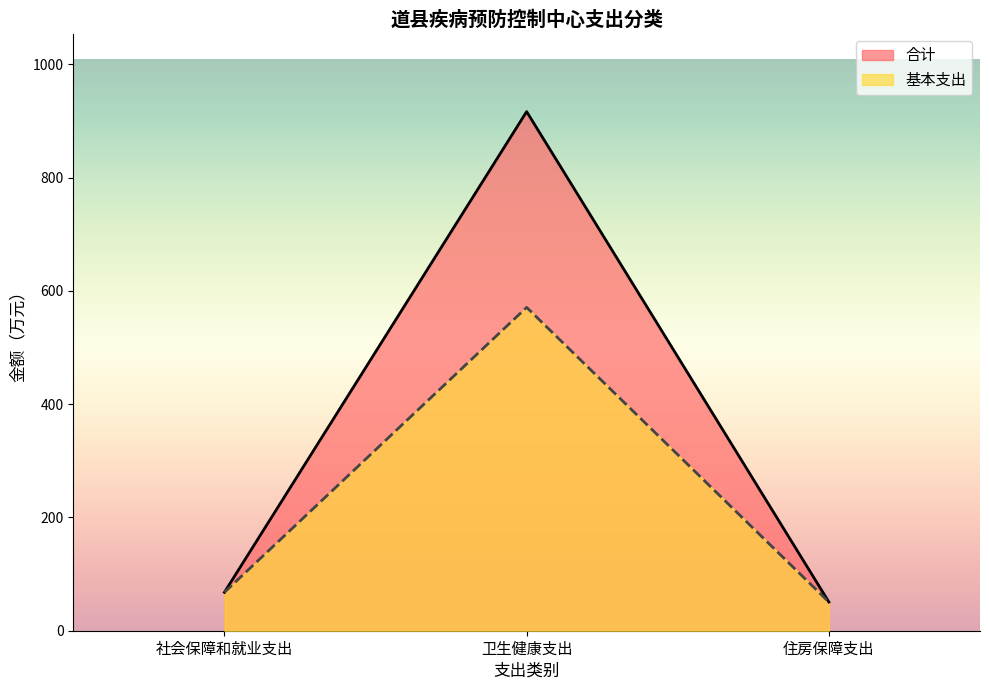

What is the difference between the maximum and minimum values in the 基本支出 series?

520.1